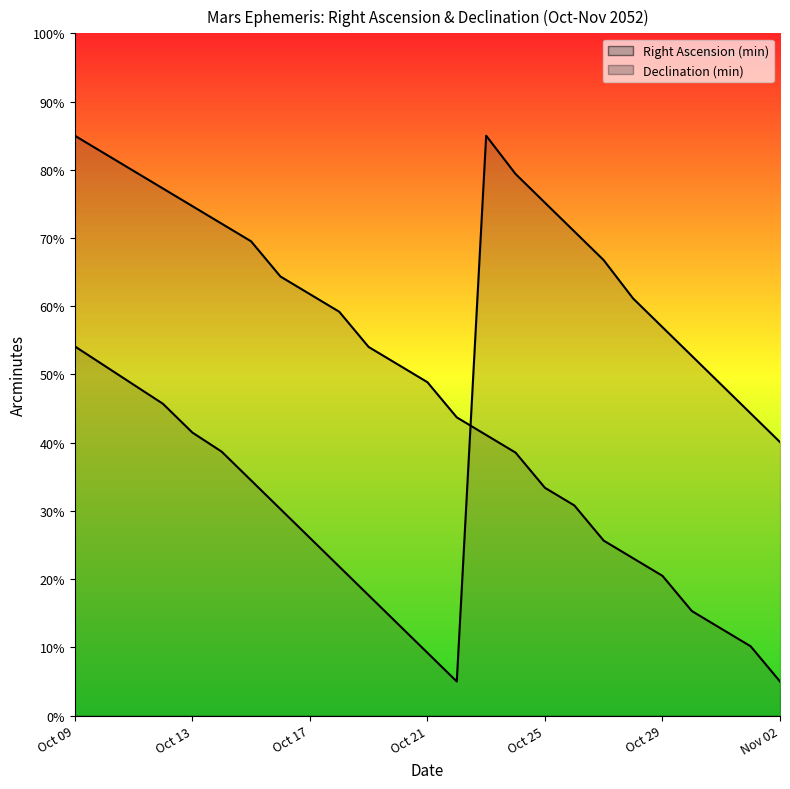

At which category does Declination (min) reach its first local peak?

Oct 23